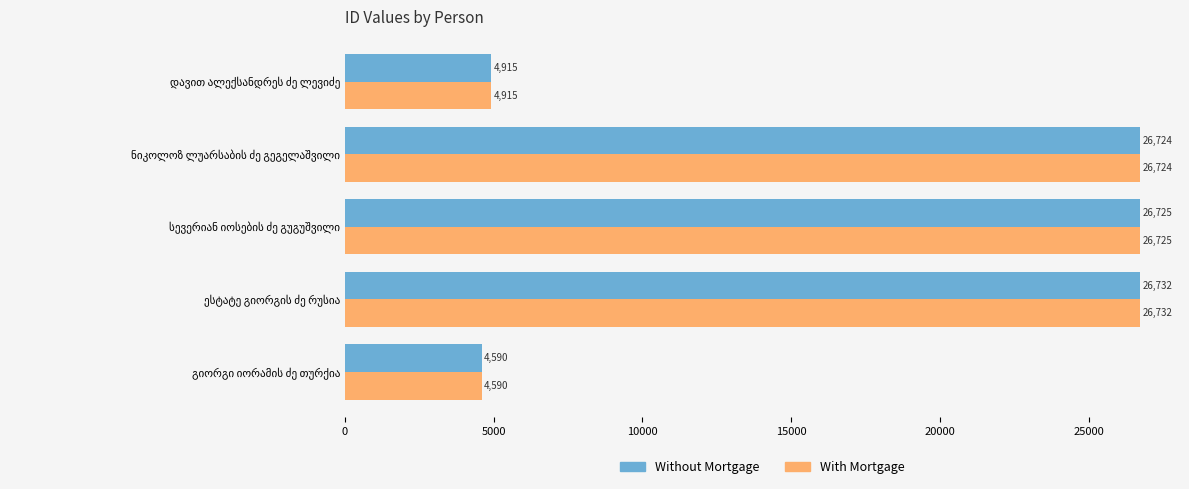

What is the maximum value shown in the chart?

26732